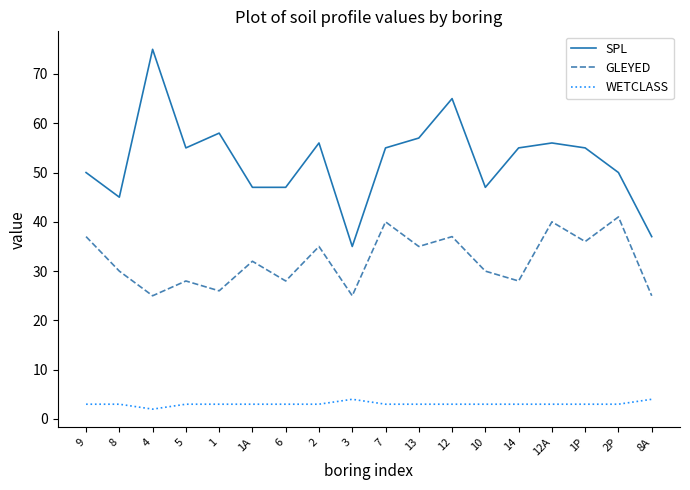

List the series in order of their overall mean, lowest first.

WETCLASS, GLEYED, SPL